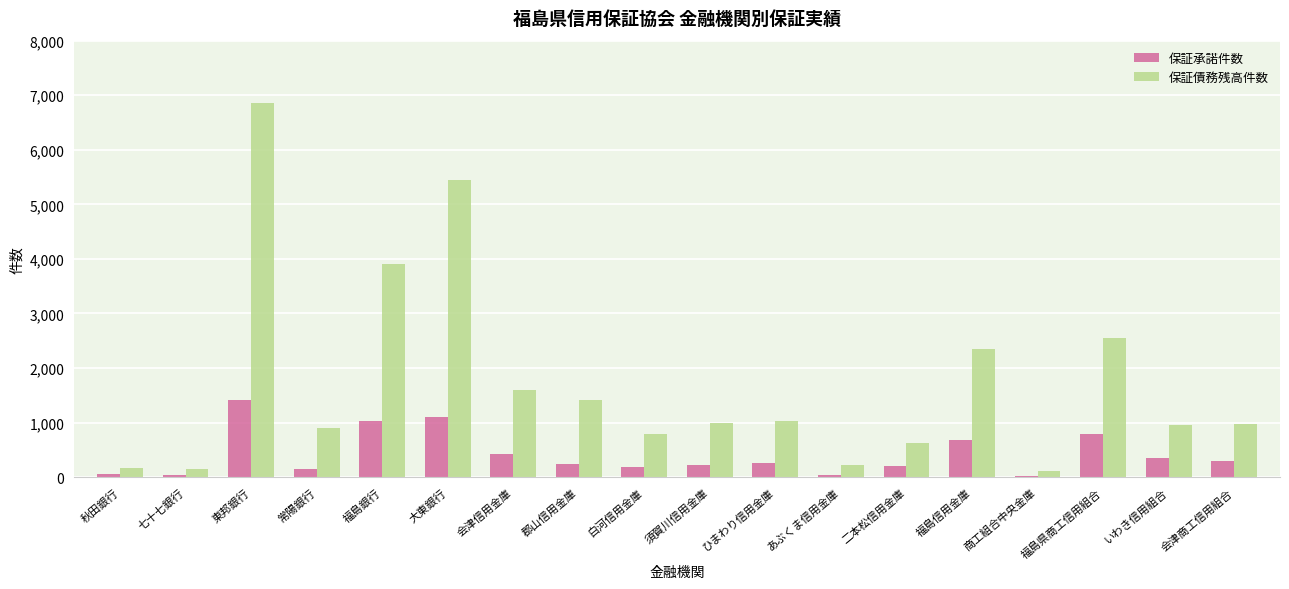

What is the greatest value displayed?

6861